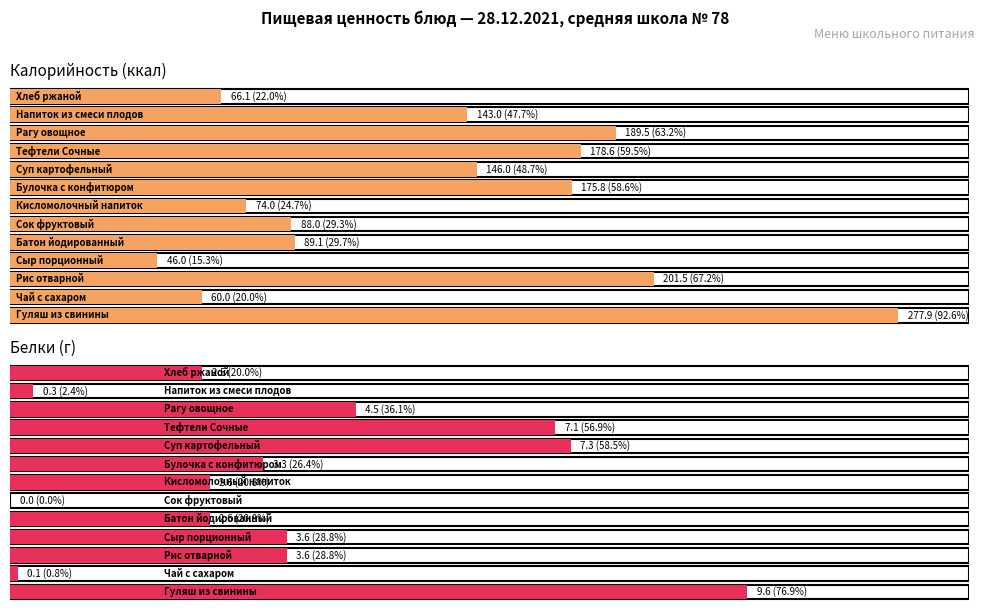

List the series in order of their overall mean, lowest first.

Белки, Калорийность